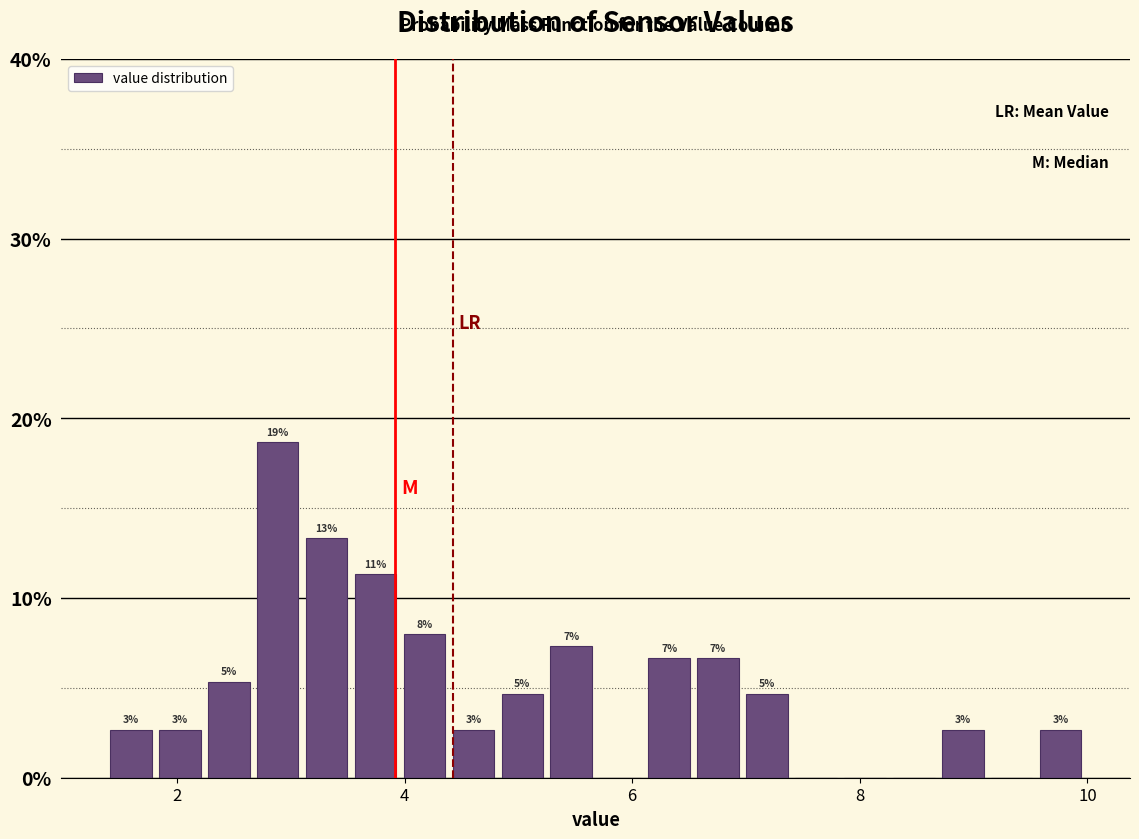

Read against the x-axis, roughly where is the centre of the tallest bar?

2.8